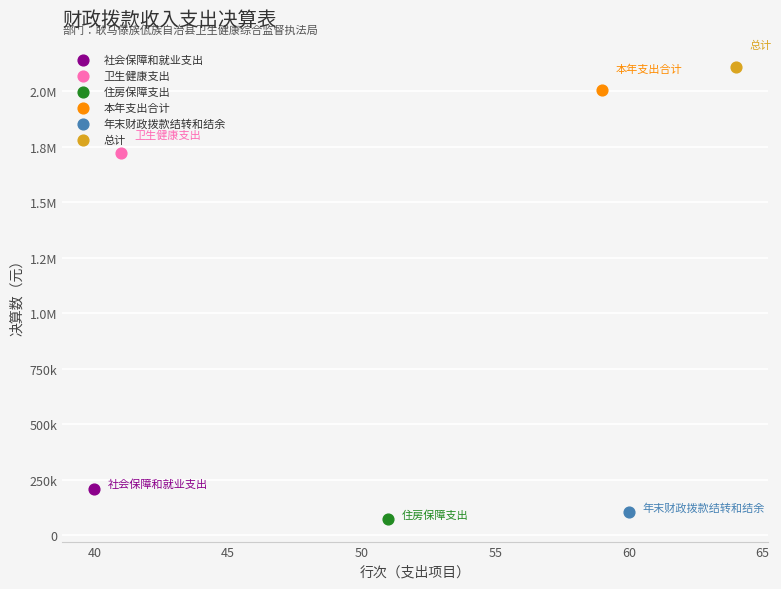

What are all the series names shown in the legend?

社会保障和就业支出, 卫生健康支出, 住房保障支出, 本年支出合计, 年末财政拨款结转和结余, 总计